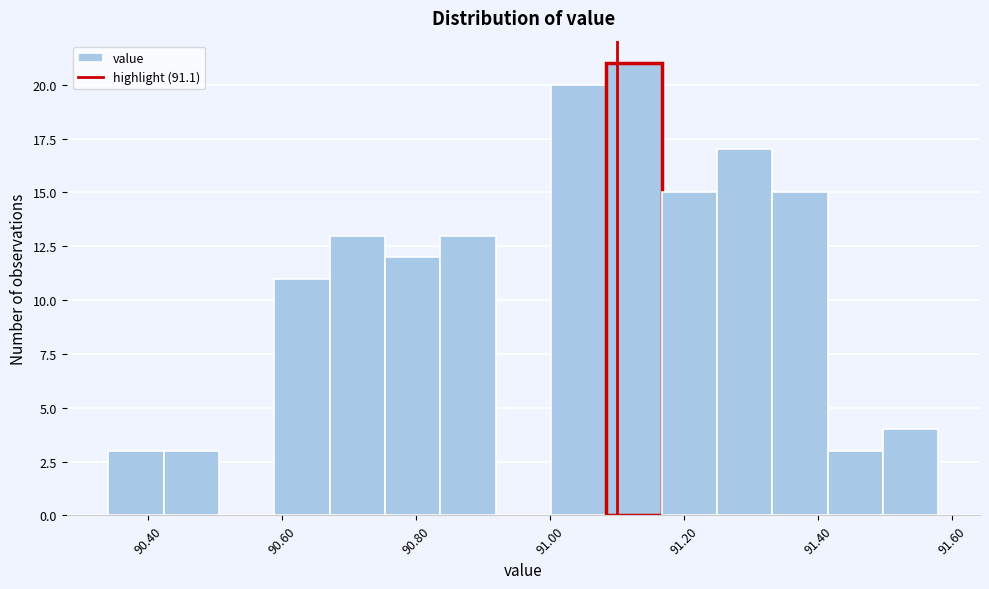

Reading left to right, list every bar in this chart as the range it spans on the x-axis followed by its height. Neither the bar edges nor the heights are printed on the chart, so give them approximately, as read against the axes.

90.34 to 90.42: 3
90.42 to 90.50: 3
90.50 to 90.58: 0
90.58 to 90.68: 11
90.68 to 90.76: 13
90.76 to 90.84: 12
90.84 to 90.92: 13
90.92 to 91.00: 0
91.00 to 91.08: 20
91.08 to 91.16: 21
91.16 to 91.24: 15
91.24 to 91.34: 17
91.34 to 91.42: 15
91.42 to 91.50: 3
91.50 to 91.58: 4